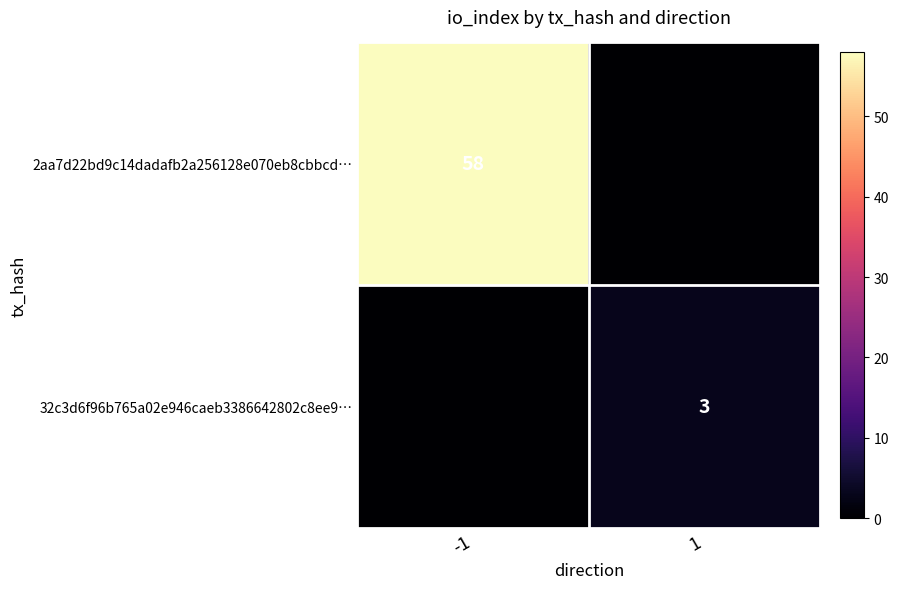

The 32c3d6f96b765a02e946caeb3386642802c8ee9… series shows 2 at 1. True or false?

False